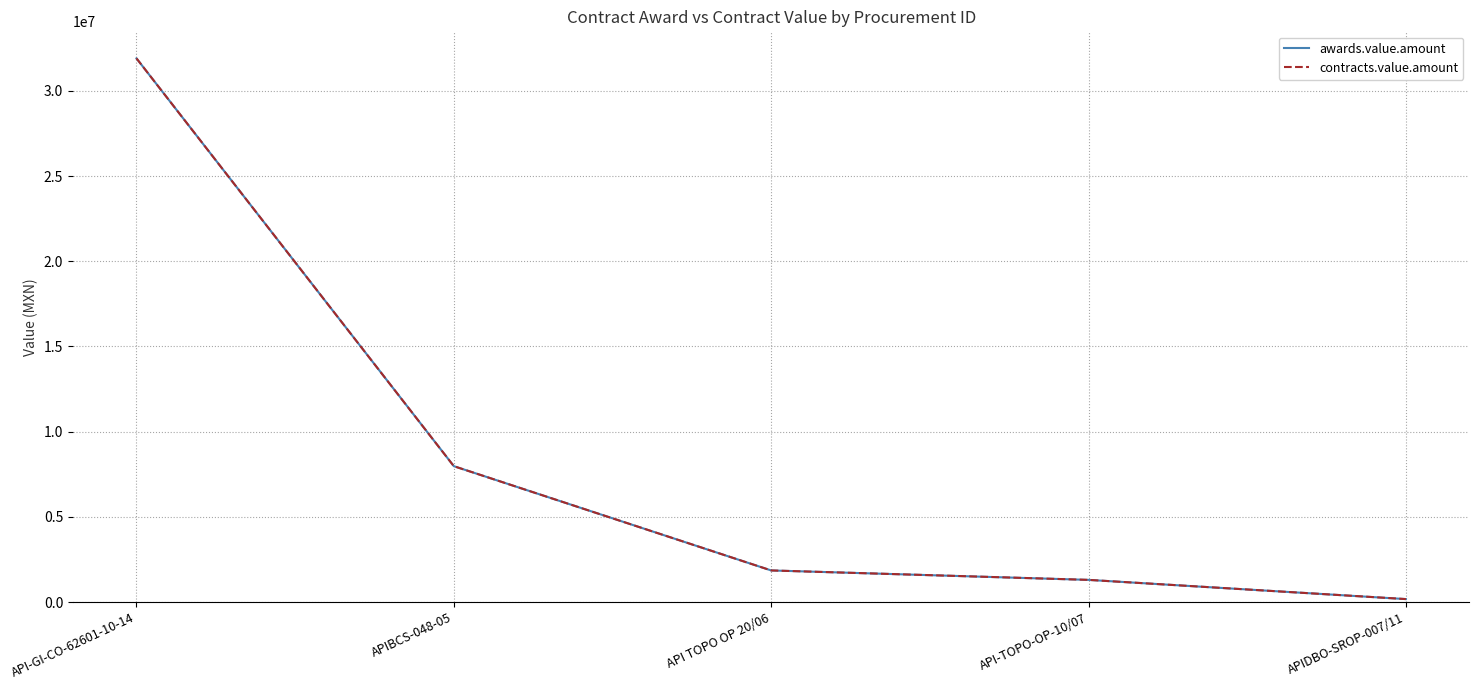

At how many categories does at least one series exceed 13530918?

1